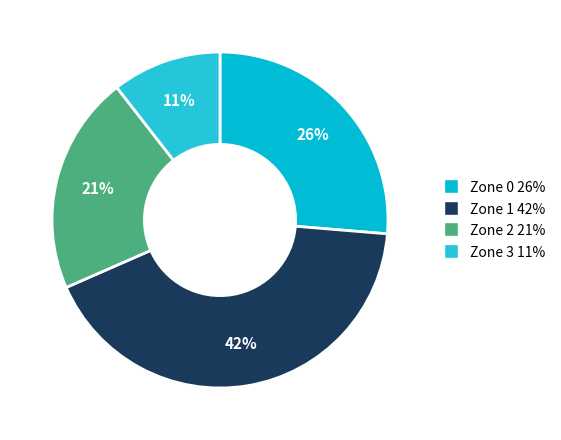

To the nearest percent, what is the average slice percentage?

25%